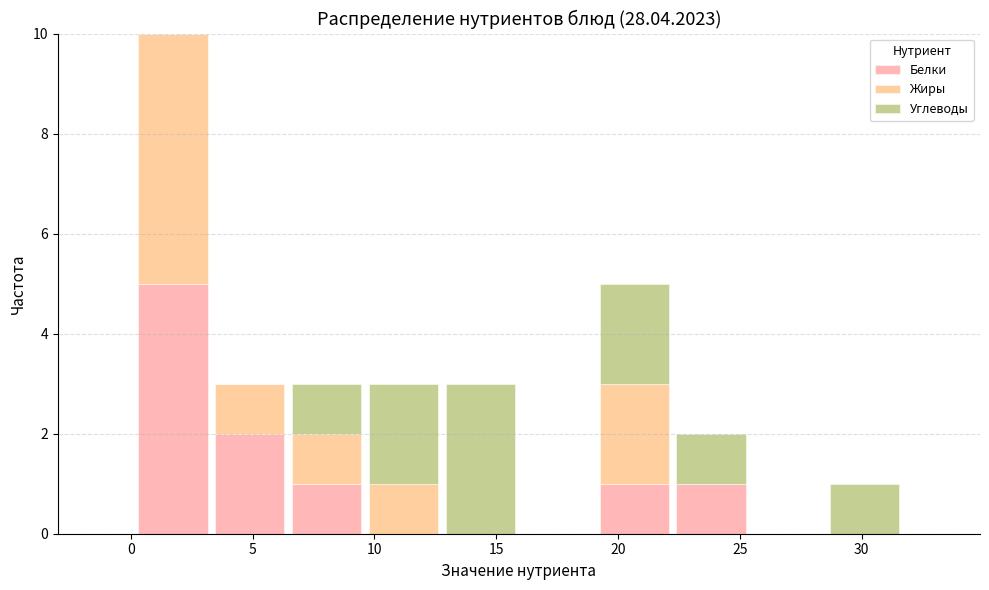

Which range on the x-axis has the tallest stacked bar (by total height)?

0.0 to 3.5